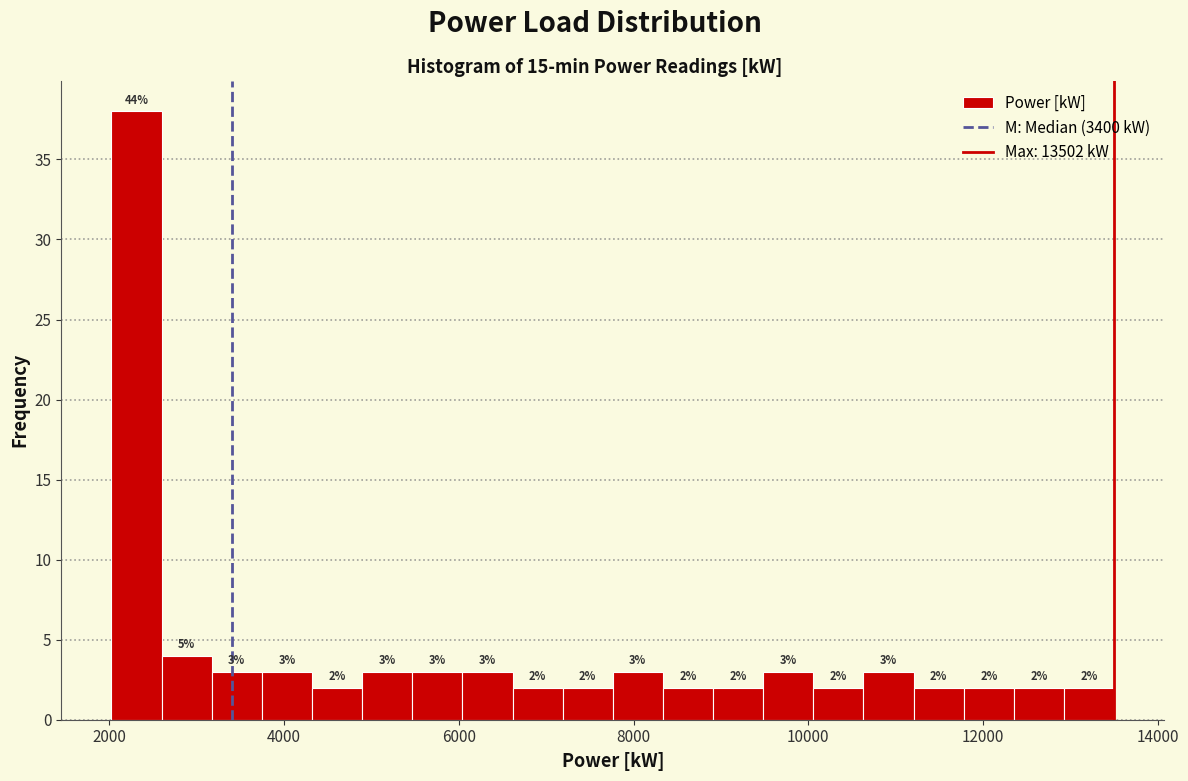

Around what value on the x-axis is the tallest bar? Give the approximate position of its centre, as read against the axis.

2400